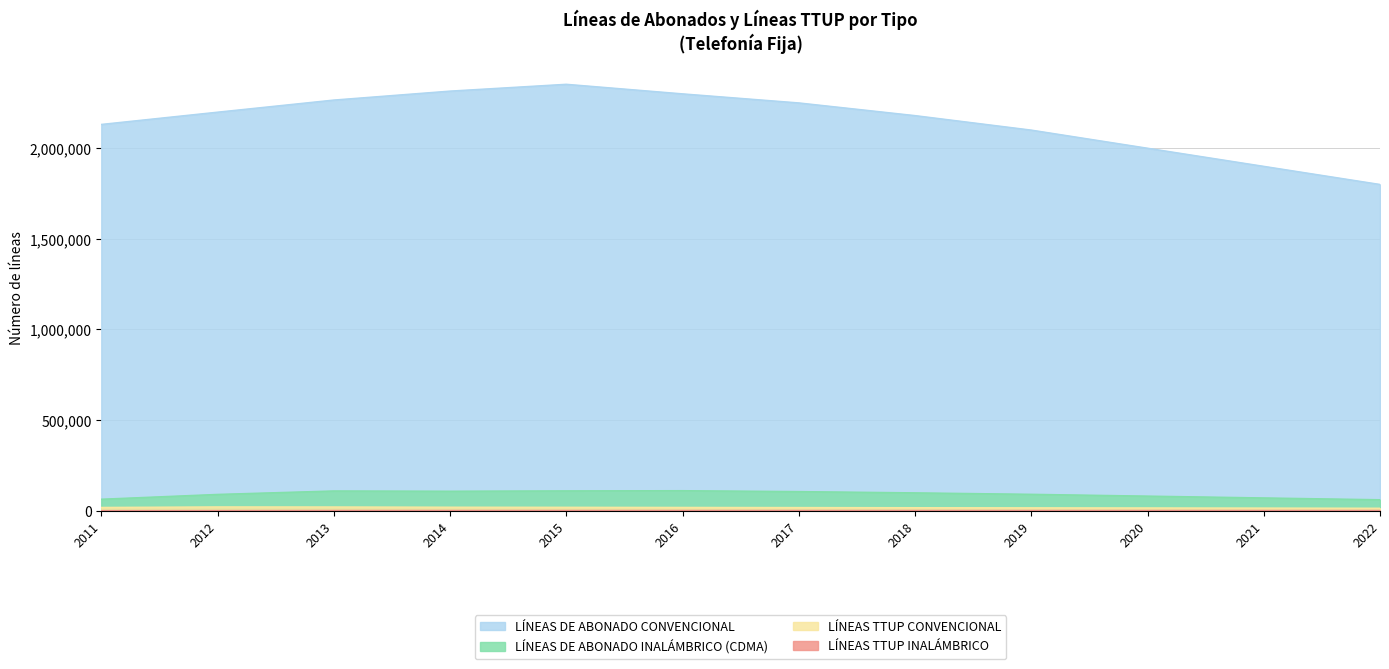

List the series in order of their peak value, lowest first.

LÍNEAS TTUP INALÁMBRICO, LÍNEAS TTUP CONVENCIONAL, LÍNEAS DE ABONADO INALÁMBRICO (CDMA), LÍNEAS DE ABONADO CONVENCIONAL